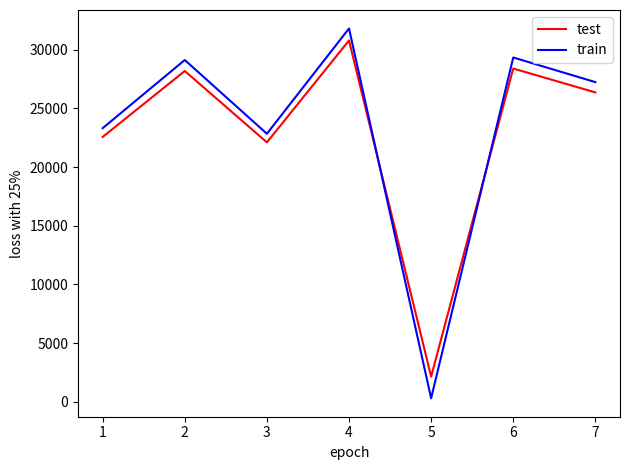

Read the test value at 7.

26367.6